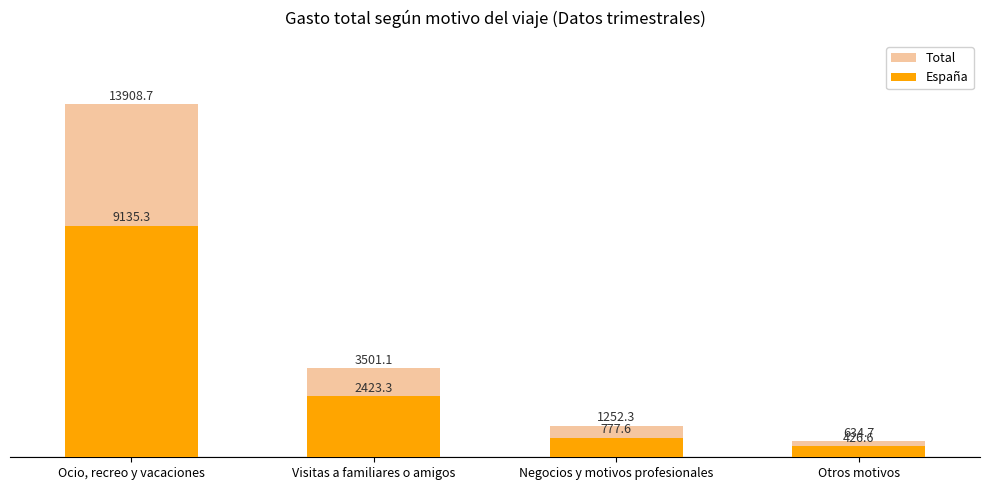

Read the Total value at Otros motivos.

634.7